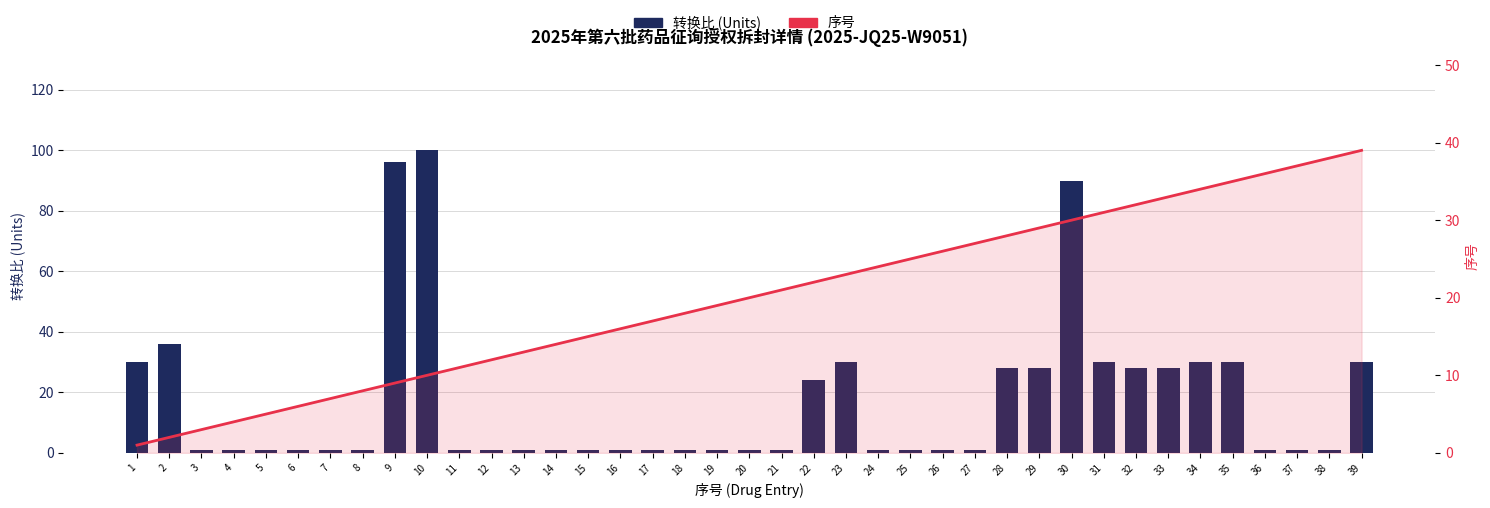

Are the bars horizontal?

No